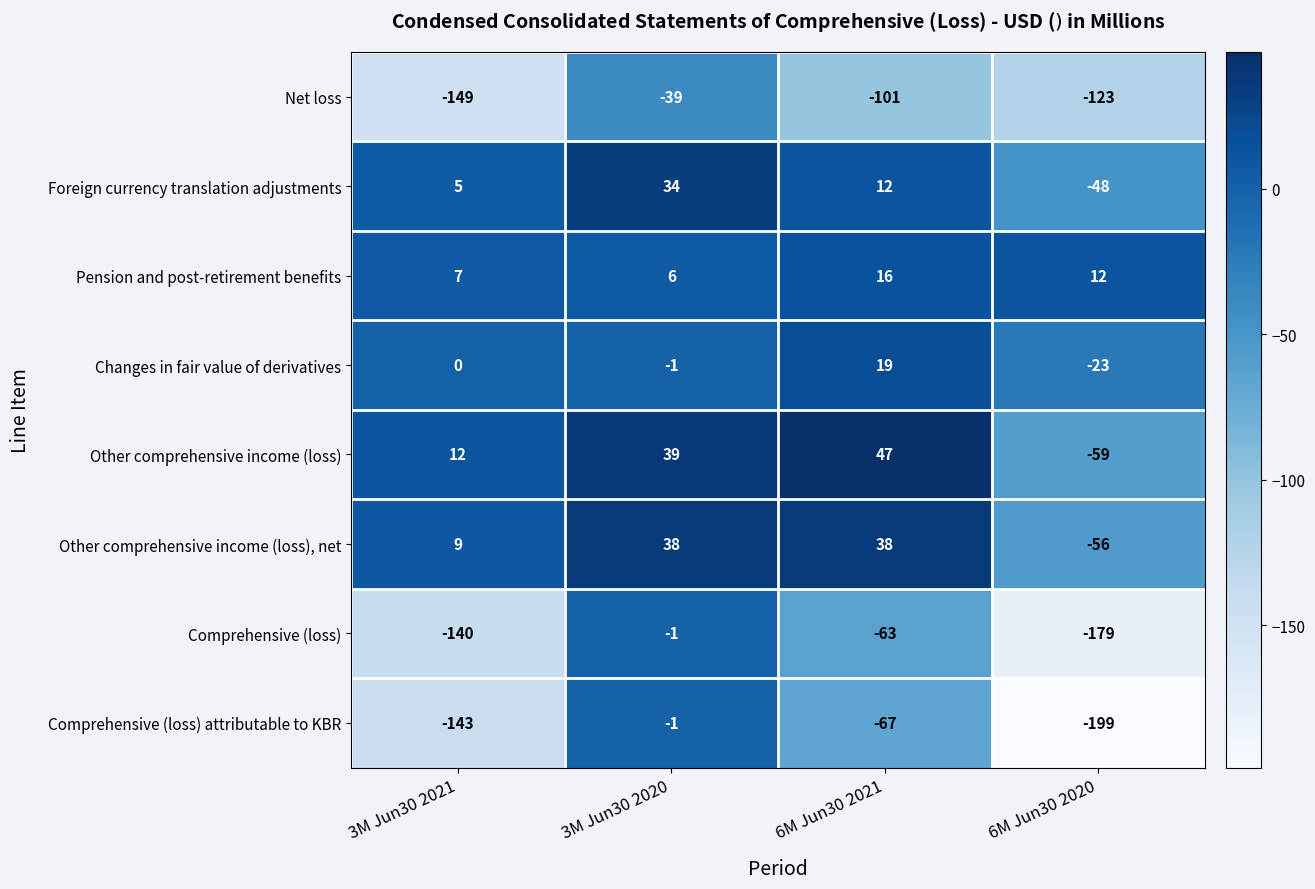

Is the value of Pension and post-retirement benefits at 3M Jun30 2021 greater than the value of Other comprehensive income (loss), net at 3M Jun30 2020?

No